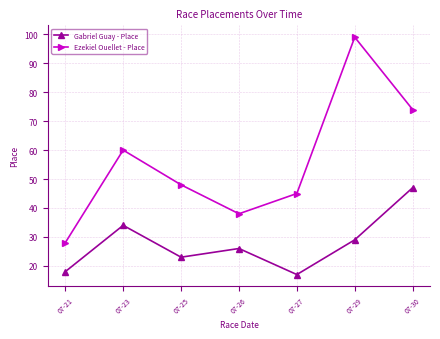

True or false: Gabriel Guay - Place and Ezekiel Ouellet - Place cross at least once.

False